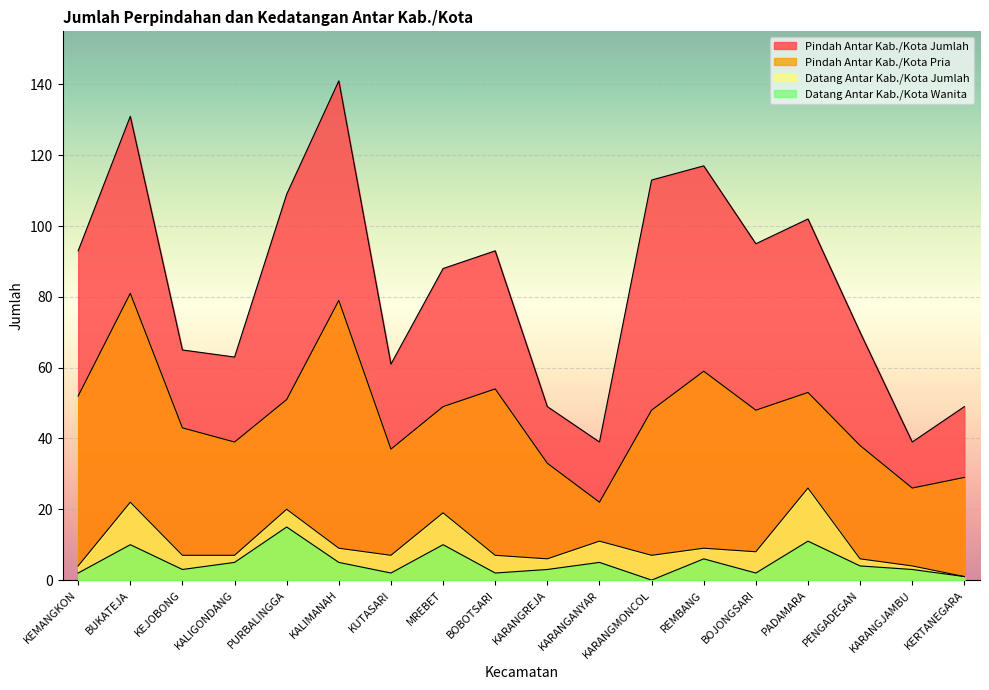

True or false: Pindah Antar Kab./Kota Jumlah and Datang Antar Kab./Kota Wanita intersect in this chart.

False